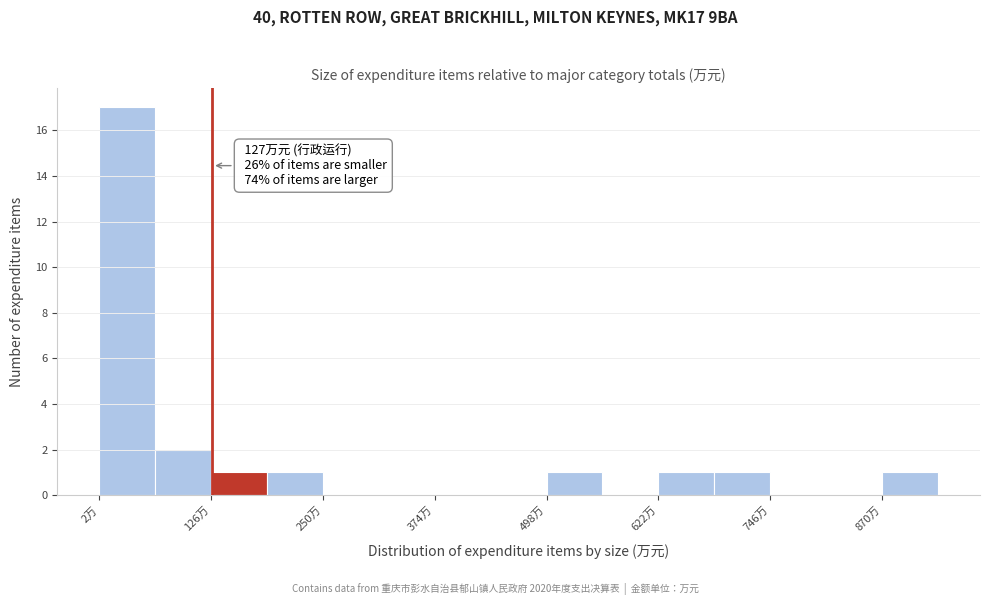

Read against the x-axis, roughly where is the centre of the tallest bar?

40